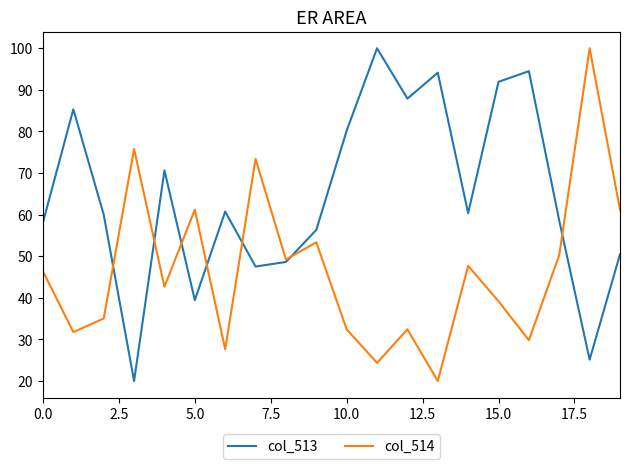

List the series in order of their overall mean, highest first.

col_513, col_514